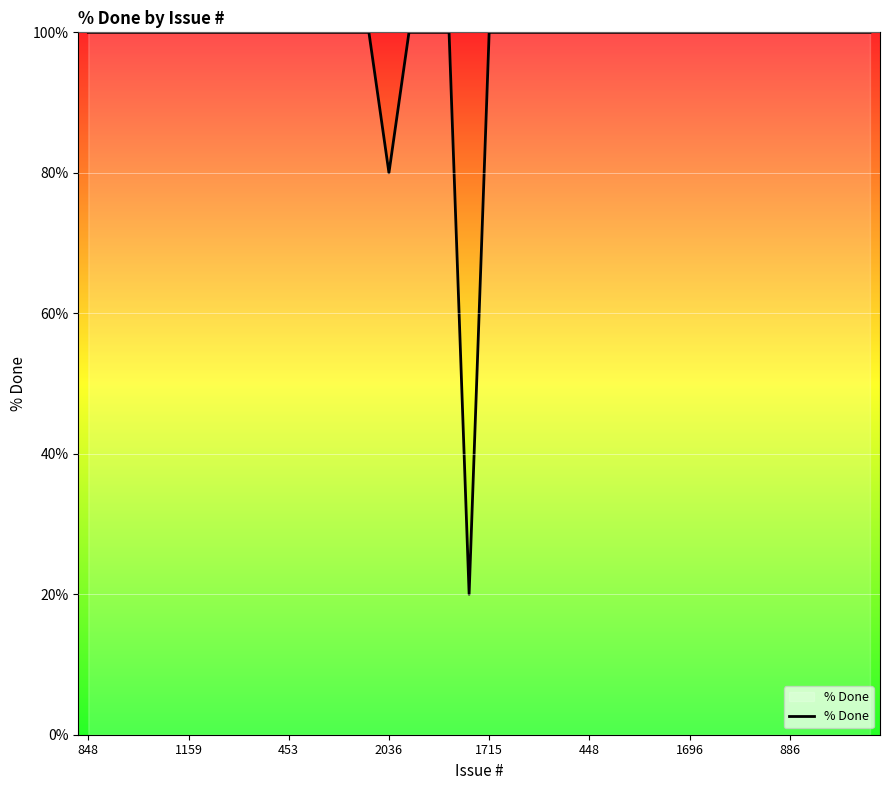

What is the smallest value displayed?

20